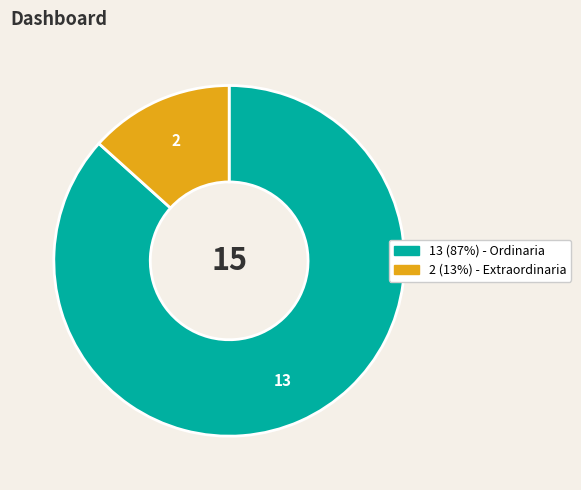

Is there any slice that represents more than half of the pie?

Yes